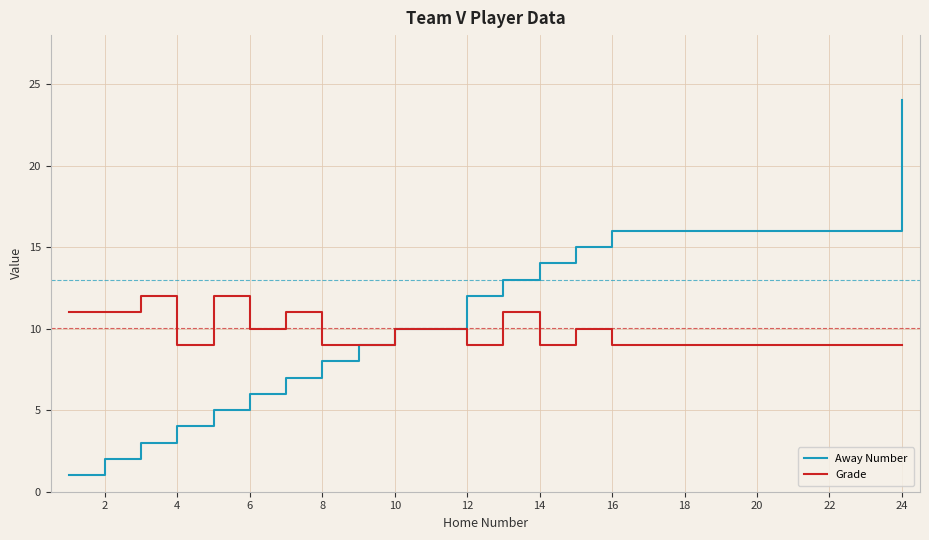

Is this an area chart (filled region under the line)?

No